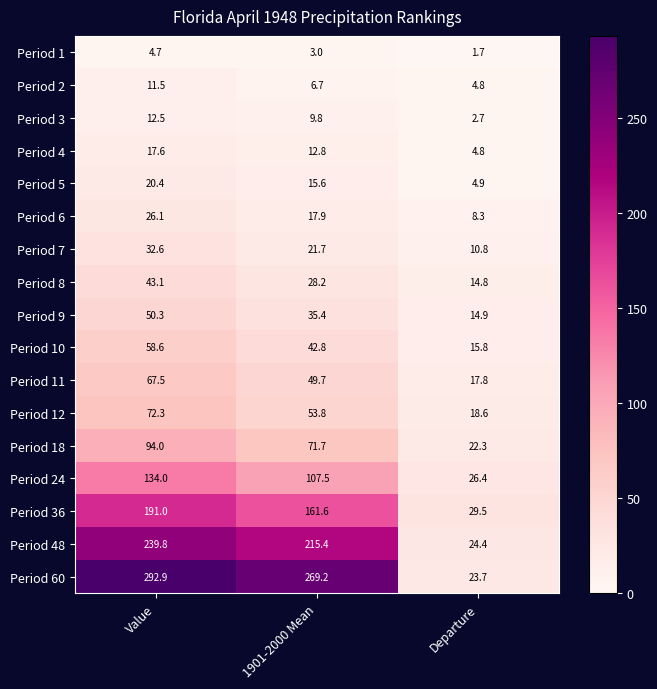

List the series in order of their peak value, lowest first.

Period 1, Period 2, Period 3, Period 4, Period 5, Period 6, Period 7, Period 8, Period 9, Period 10, Period 11, Period 12, Period 18, Period 24, Period 36, Period 48, Period 60